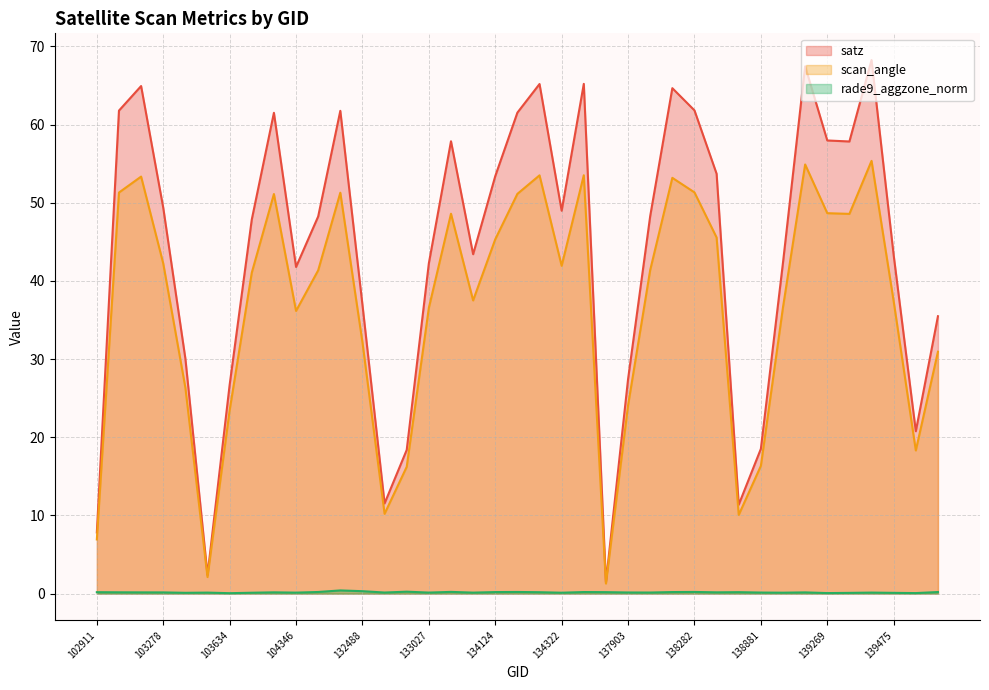

Reading left to right, what are all the values shown in this chart?

satz: 7.8	61.8	64.9	49.4	30.1	2.4	26.7	47.9	61.5	41.8	48.2	61.8	36.9	11.5	18.4	42.2	57.9	43.4	53.4	61.5	65.2	49.0	65.2	1.5	27.4	48.3	64.7	61.8	53.7	11.4	18.5	42.4	67.5	58.0	57.8	68.2	43.3	20.8	35.5
scan_angle: 6.9	51.3	53.3	42.2	26.4	2.1	23.4	41.0	51.1	36.2	41.4	51.3	32.2	10.2	16.2	36.5	48.6	37.5	45.3	51.1	53.5	41.9	53.5	1.3	24.1	41.4	53.2	51.3	45.5	10.1	16.3	36.6	54.9	48.7	48.6	55.4	37.4	18.3	30.9
rade9_aggzone_norm: 0.2	0.2	0.2	0.2	0.1	0.1	0.1	0.1	0.2	0.1	0.2	0.4	0.3	0.1	0.3	0.1	0.2	0.1	0.2	0.2	0.2	0.1	0.2	0.2	0.1	0.1	0.2	0.2	0.2	0.2	0.1	0.1	0.2	0.1	0.1	0.1	0.1	0.1	0.2